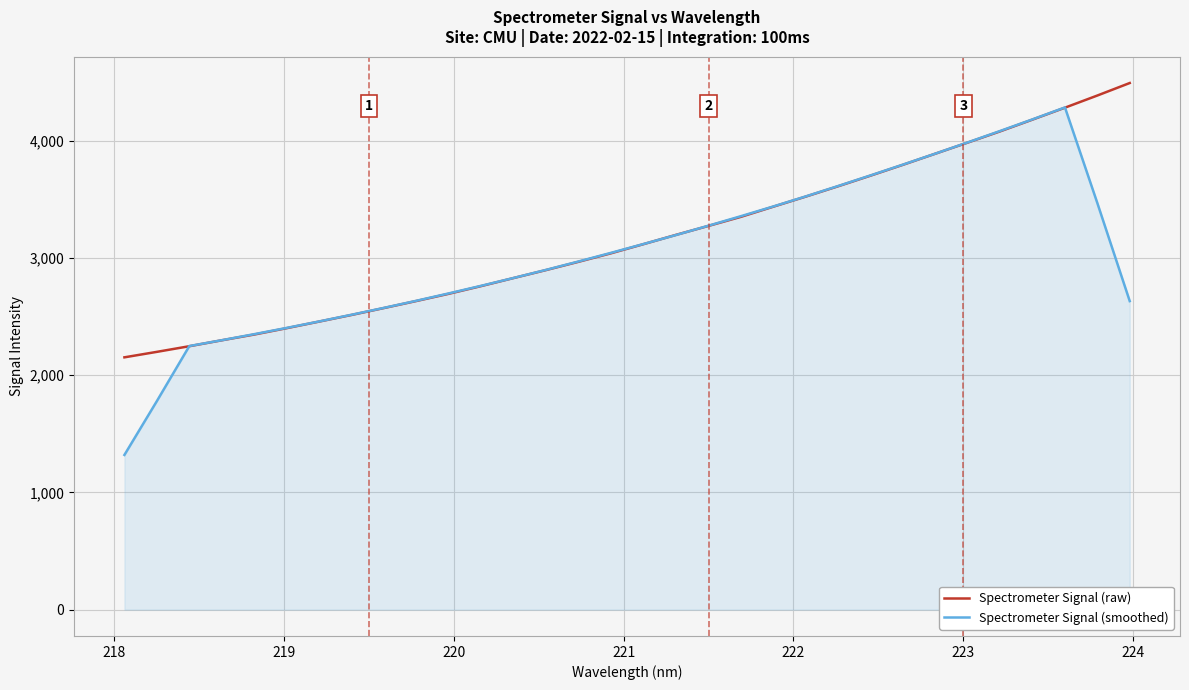

Rank the series by their maximum value, from lowest to highest.

Spectrometer Signal (smoothed), Spectrometer Signal (raw)